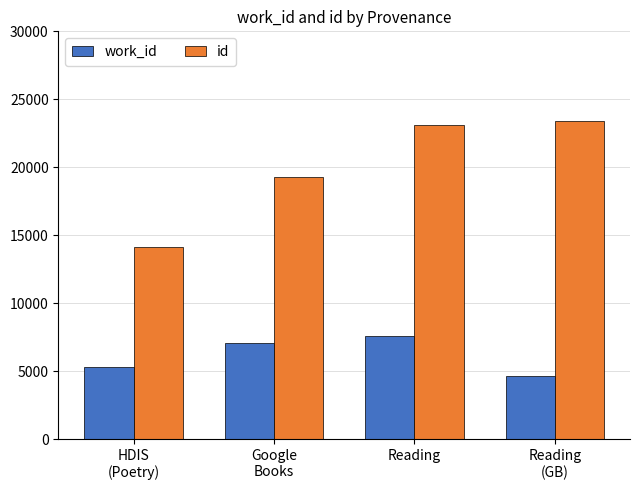

Reading left to right, list all the values displayed in this chart.

work_id: HDIS
(Poetry)=5276.3	Google
Books=7106.0	Reading=7599.0	Reading
(GB)=4643.0
id: HDIS
(Poetry)=14143.7	Google
Books=19250.0	Reading=23096.4	Reading
(GB)=23401.0